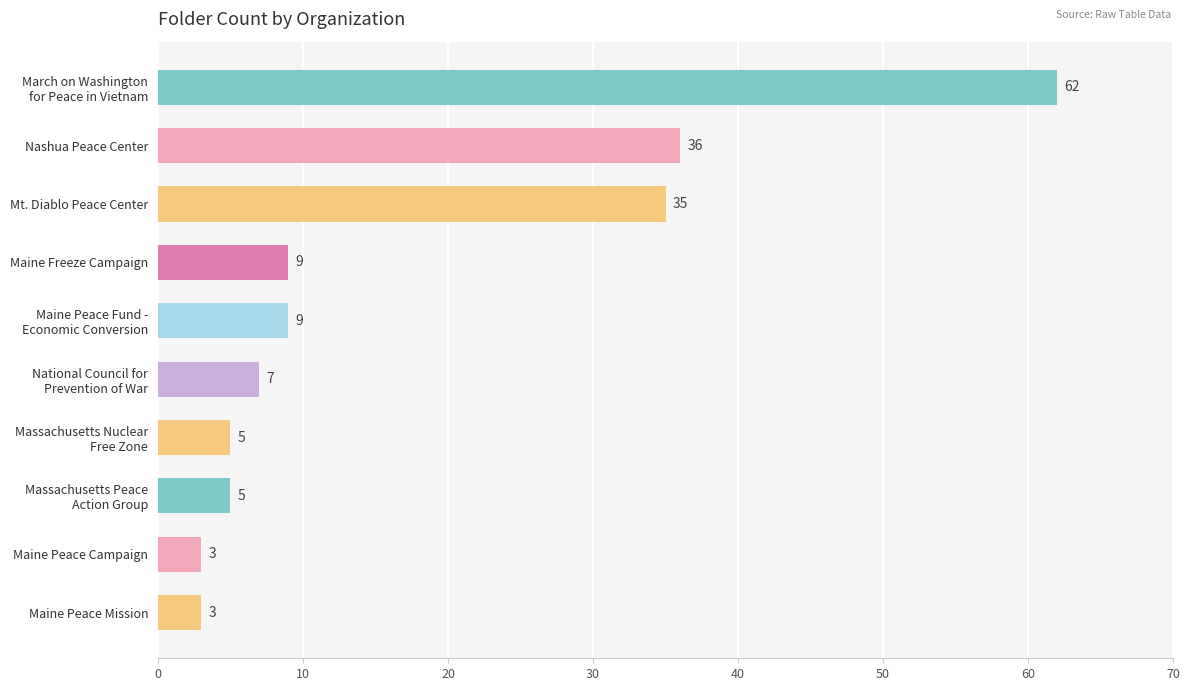

What is the difference between the maximum and minimum values?

59